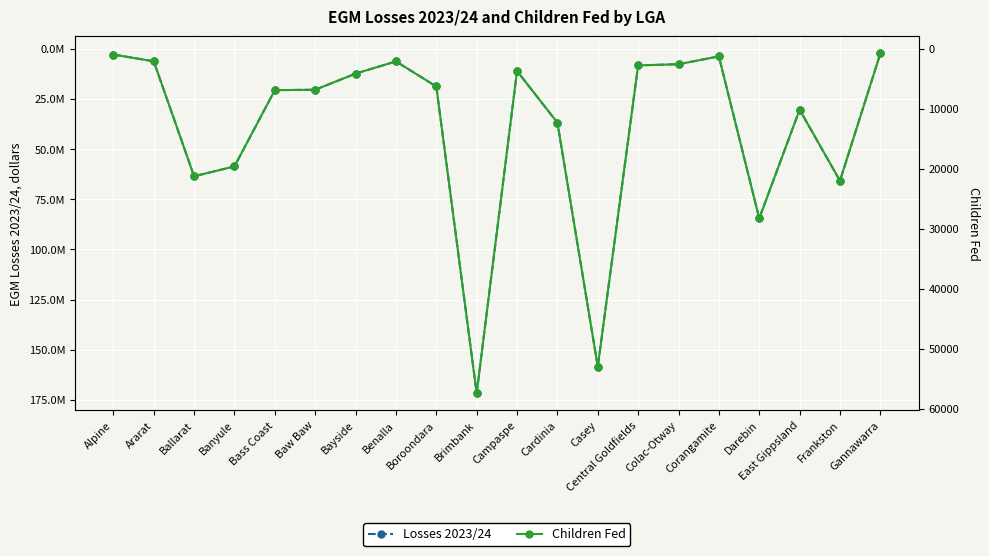

List the labels in order of Children Fed value, smallest first.

Gannawarra, Alpine, Corangamite, Ararat, Benalla, Colac-Otway, Central Goldfields, Campaspe, Bayside, Boroondara, Baw Baw, Bass Coast, East Gippsland, Cardinia, Banyule, Ballarat, Frankston, Darebin, Casey, Brimbank